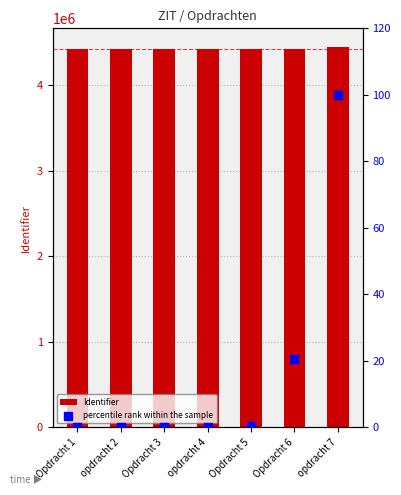

At how many categories does at least one series exceed 3138988?

7